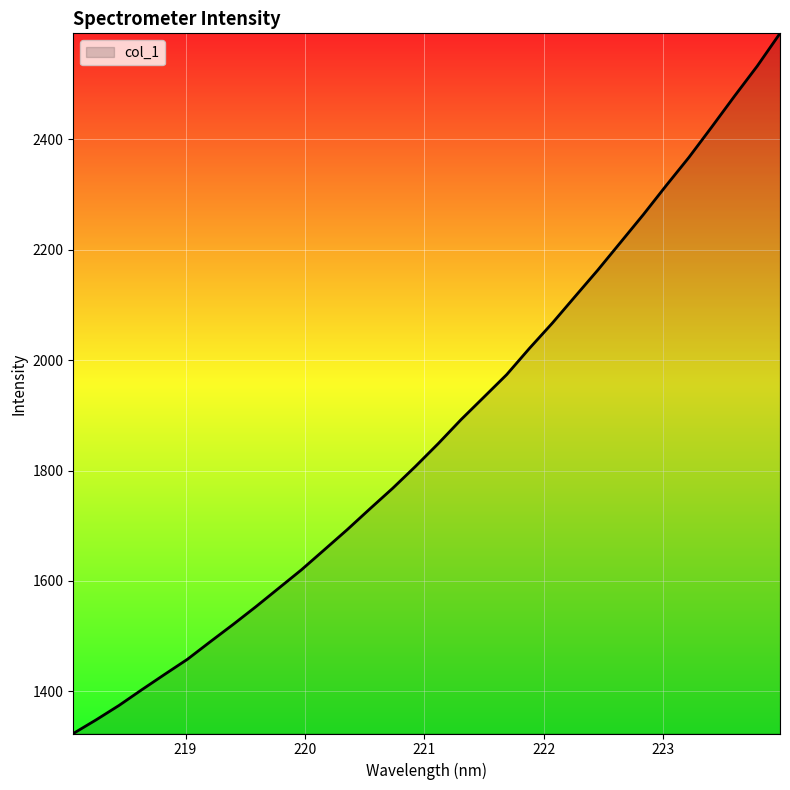

What is the minimum value shown in the chart?

1323.6